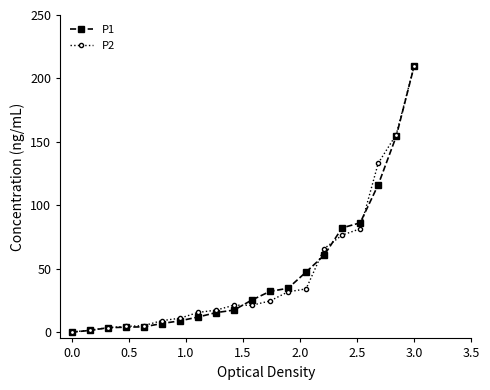

What is the value of the P2 point at the 8th from the left?

15.5